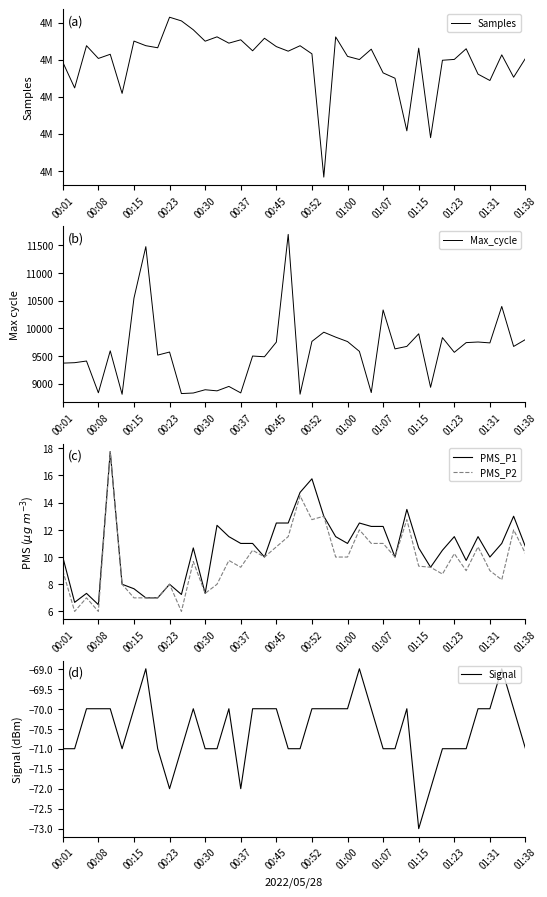

True or false: Max_cycle and Signal intersect in this chart.

False